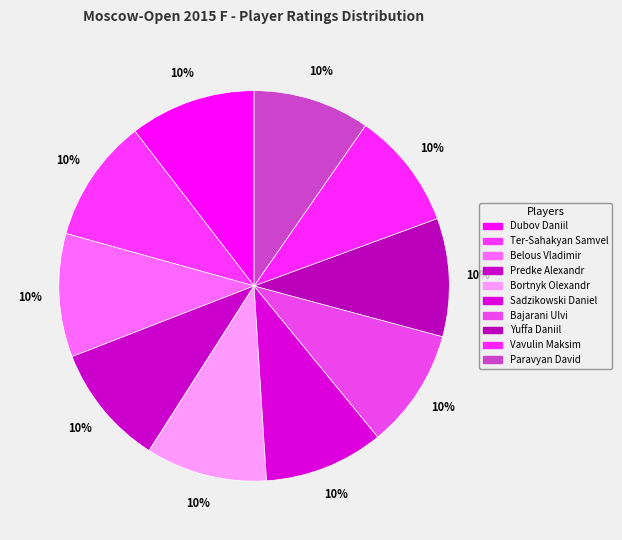

How many slices are in this pie chart?

10